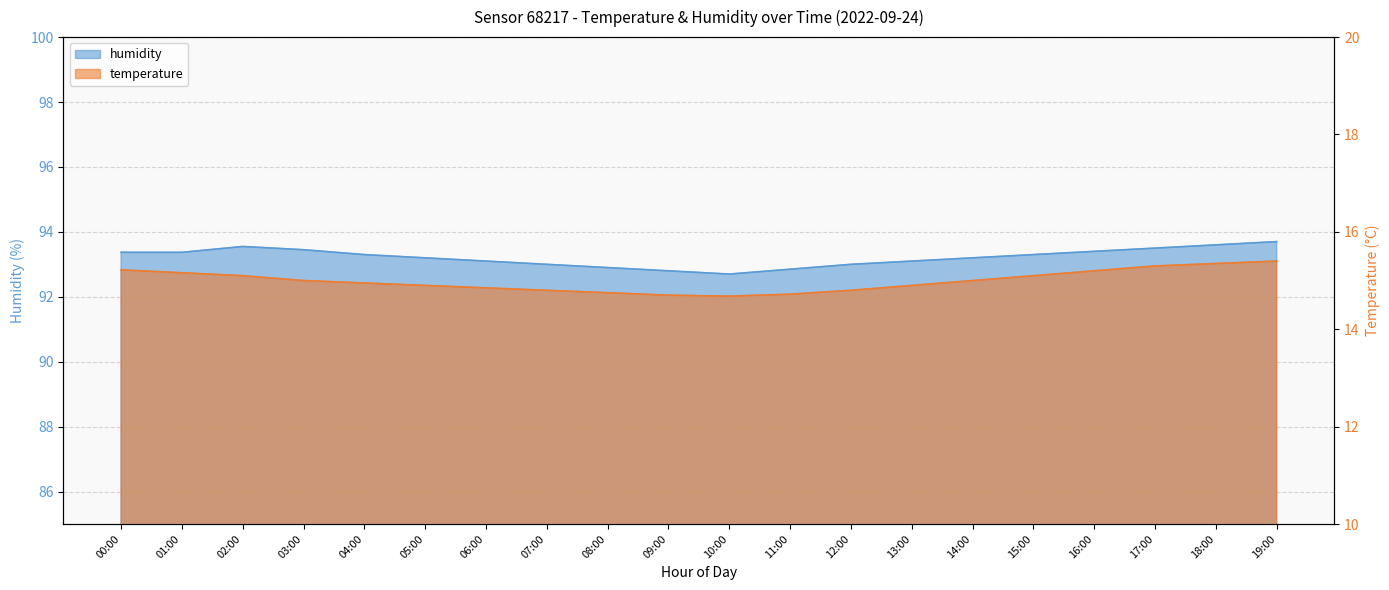

Reading left to right, extract all data points from this chart.

humidity: 93.4	93.4	93.5	93.5	93.3	93.2	93.1	93.0	92.9	92.8	92.7	92.8	93.0	93.1	93.2	93.3	93.4	93.5	93.6	93.7
temperature: 15.2	15.2	15.1	15.0	14.9	14.9	14.8	14.8	14.8	14.7	14.7	14.7	14.8	14.9	15.0	15.1	15.2	15.3	15.3	15.4